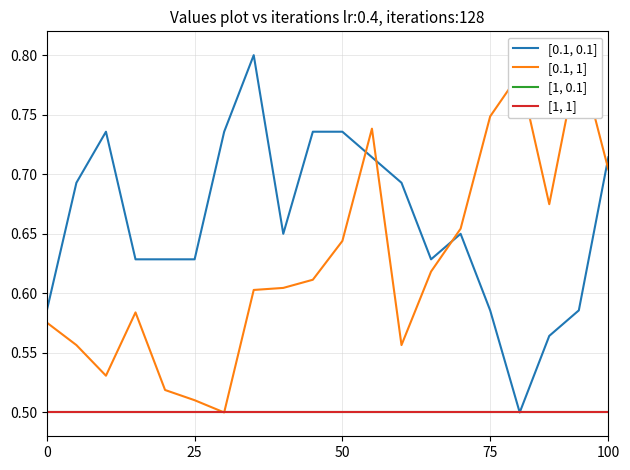

Which series has the widest spread of values?

[0.1, 0.1]